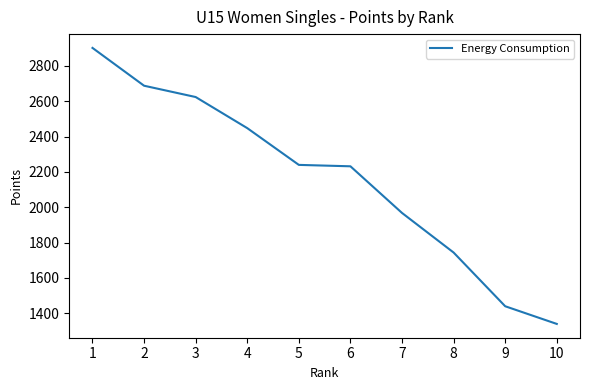

What is the average value?

2163